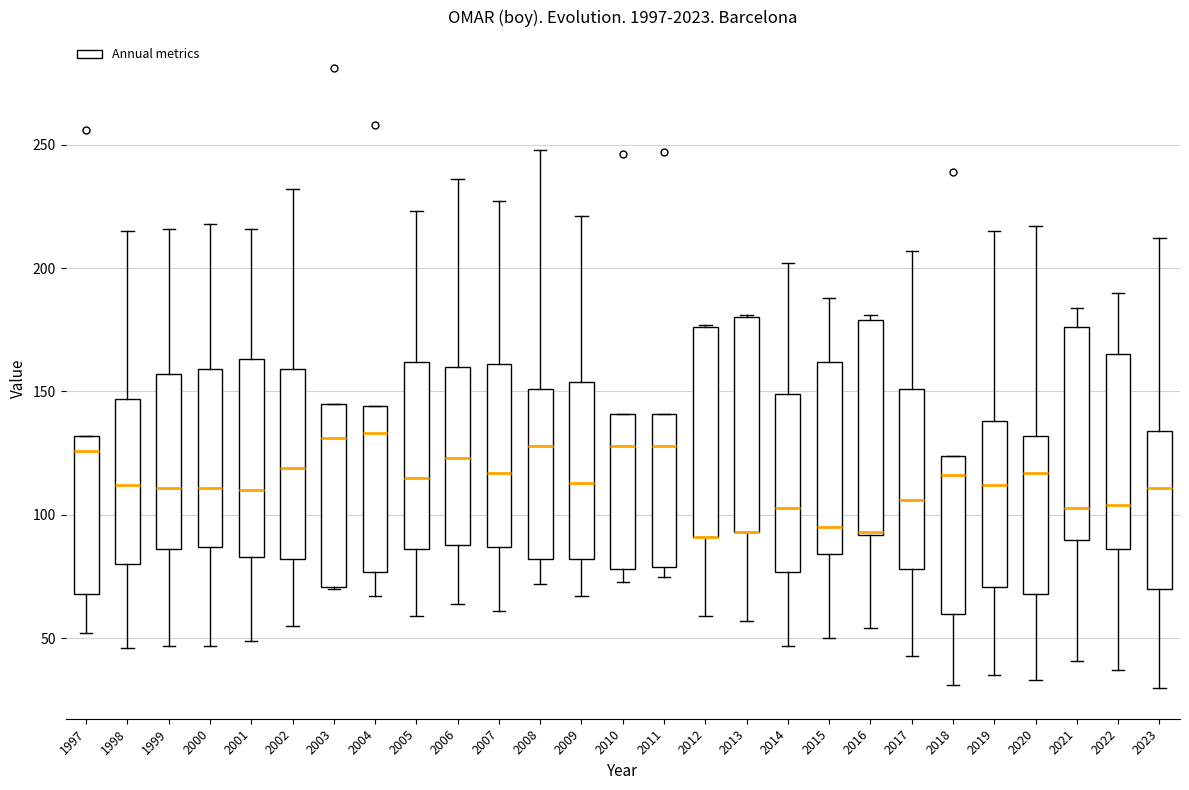

Reading left to right, read every box against the y-axis: the position of its median line, the range the box covers, and the ends of its whiskers. The values are not printed on the chart, so give them approximately, as read against the axis.

1997: median 125, box 70 to 130, whiskers 50 to 130
1998: median 110, box 80 to 145, whiskers 45 to 215
1999: median 110, box 85 to 155, whiskers 45 to 215
2000: median 110, box 85 to 160, whiskers 45 to 220
2001: median 110, box 85 to 165, whiskers 50 to 215
2002: median 120, box 80 to 160, whiskers 55 to 230
2003: median 130, box 70 to 145, whiskers 70 to 145
2004: median 135, box 75 to 145, whiskers 65 to 145
2005: median 115, box 85 to 160, whiskers 60 to 225
2006: median 125, box 90 to 160, whiskers 65 to 235
2007: median 115, box 85 to 160, whiskers 60 to 225
2008: median 130, box 80 to 150, whiskers 70 to 250
2009: median 115, box 80 to 155, whiskers 65 to 220
2010: median 130, box 80 to 140, whiskers 75 to 140
2011: median 130, box 80 to 140, whiskers 75 to 140
2012: median 90 (drawn on the box's lower edge), box 90 to 175, whiskers 60 to 175
2013: median 95 (drawn on the box's lower edge), box 95 to 180, whiskers 55 to 180
2014: median 105, box 75 to 150, whiskers 45 to 200
2015: median 95, box 85 to 160, whiskers 50 to 190
2016: median 95 (drawn on the box's lower edge), box 90 to 180, whiskers 55 to 180 (just above the box's upper edge)
2017: median 105, box 80 to 150, whiskers 45 to 205
2018: median 115, box 60 to 125, whiskers 30 to 125
2019: median 110, box 70 to 140, whiskers 35 to 215
2020: median 115, box 70 to 130, whiskers 35 to 215
2021: median 105, box 90 to 175, whiskers 40 to 185
2022: median 105, box 85 to 165, whiskers 35 to 190
2023: median 110, box 70 to 135, whiskers 30 to 210